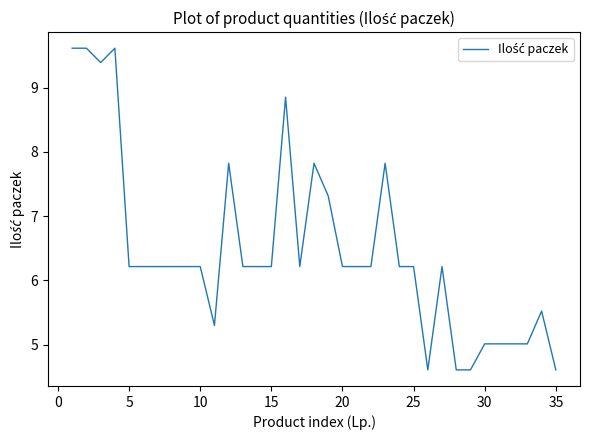

What is the minimum value shown in the chart?

4.6